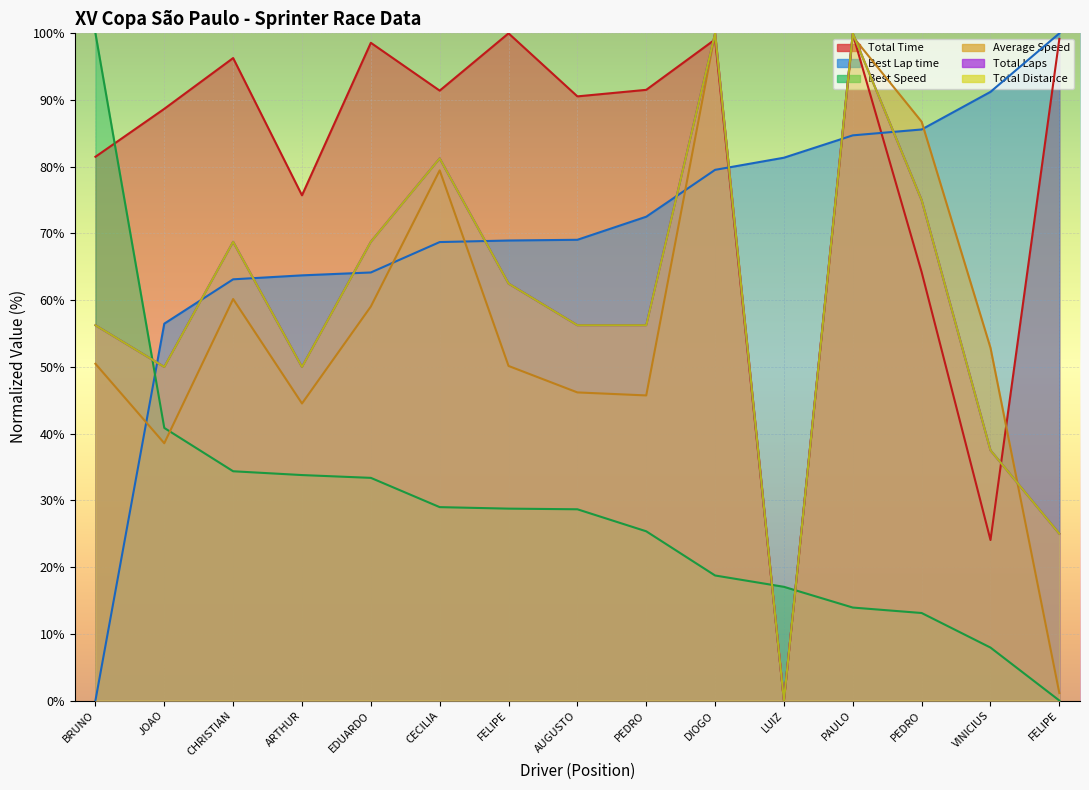

How many lines are shown in the chart?

6